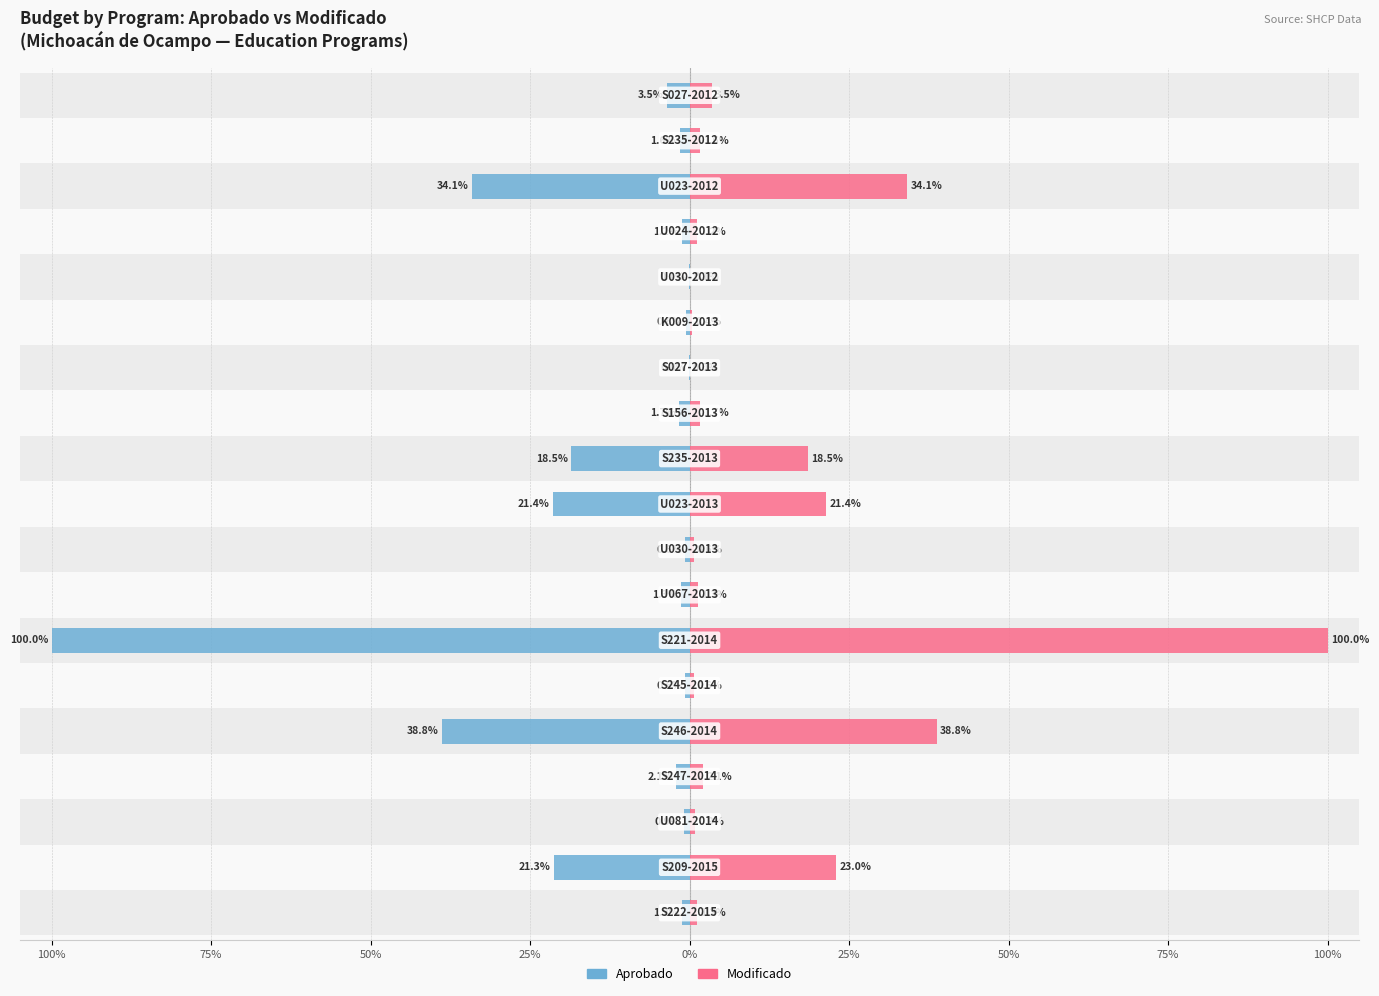

True or false: Aprobado has a value of -2.9 at 15.

False